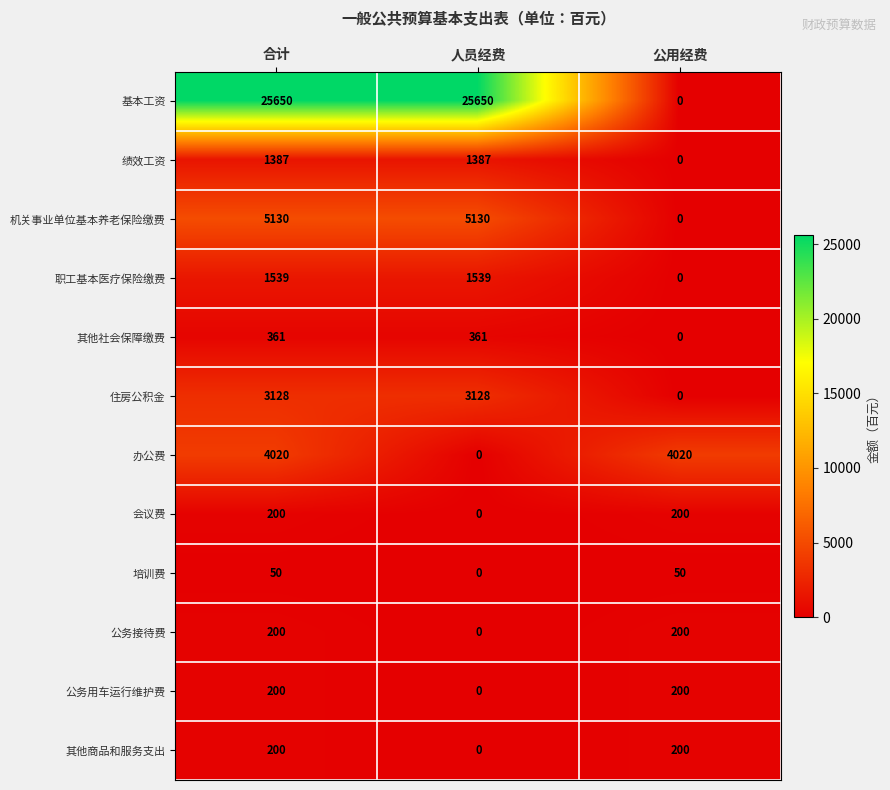

Which series has the largest total across all categories?

基本工资